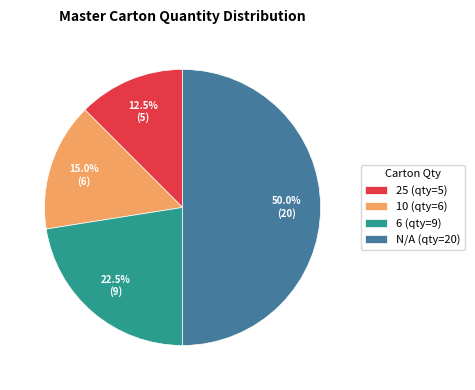

Do 10 and N/A together represent more than half of the pie?

Yes